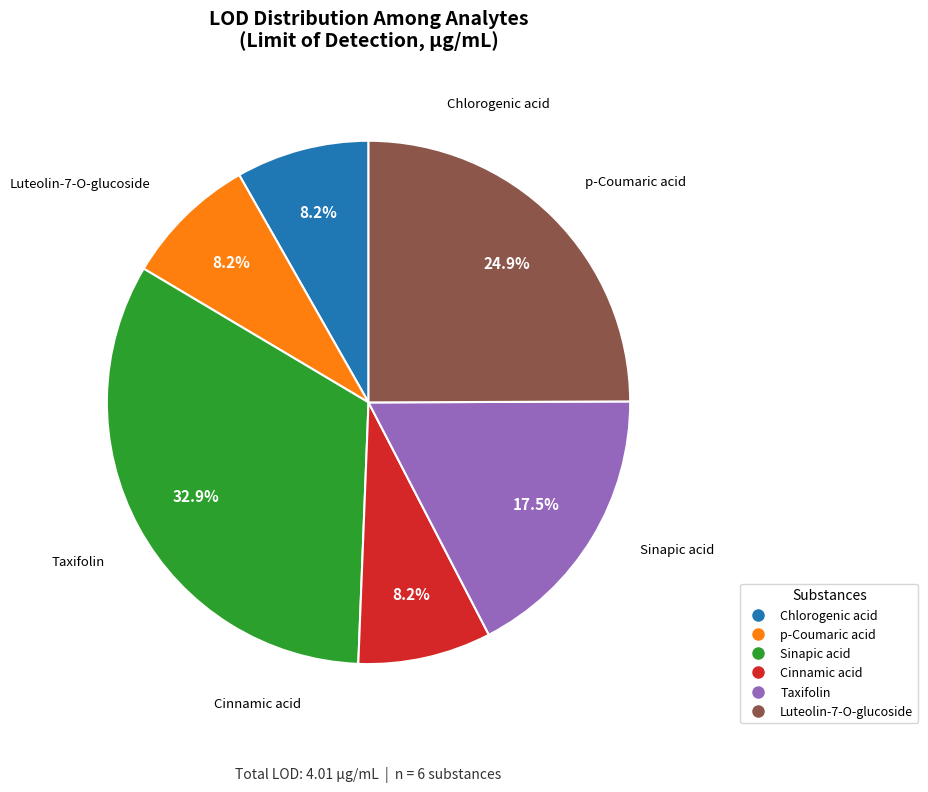

What portion of the pie excludes Cinnamic acid?

91.8%